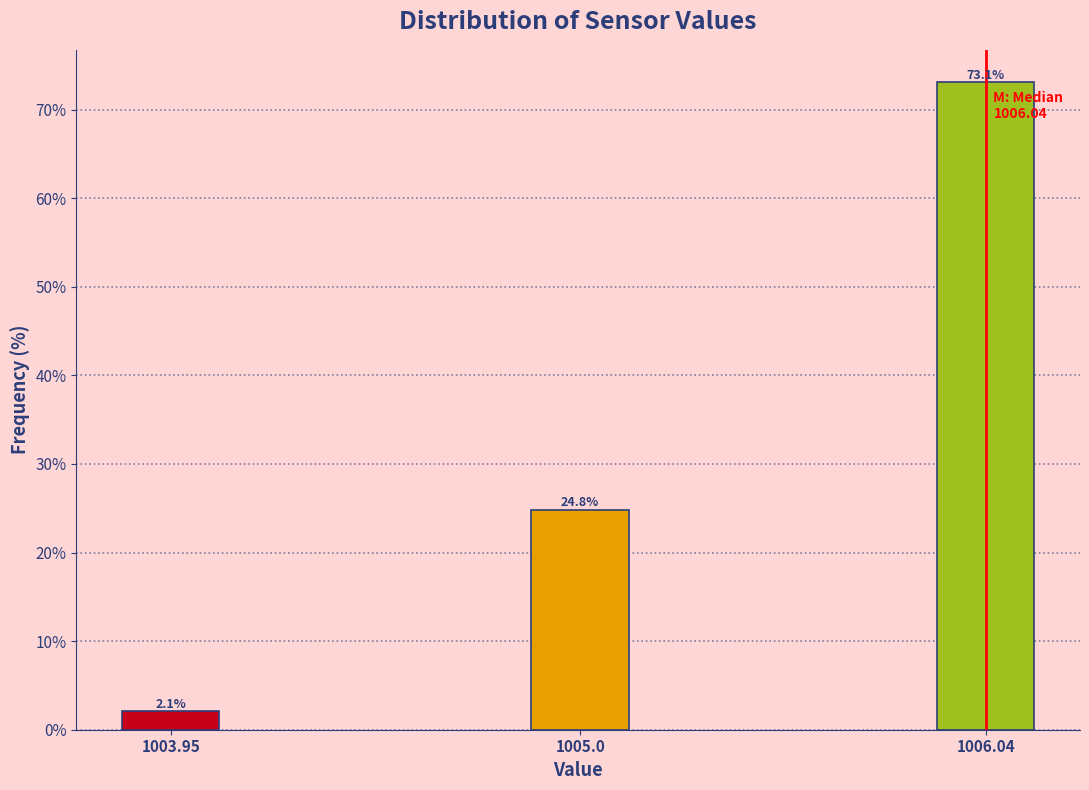

Reading right to left, transcribe all the data shown in this chart.

1006.04=73.1	1005.0=24.8	1003.95=2.1